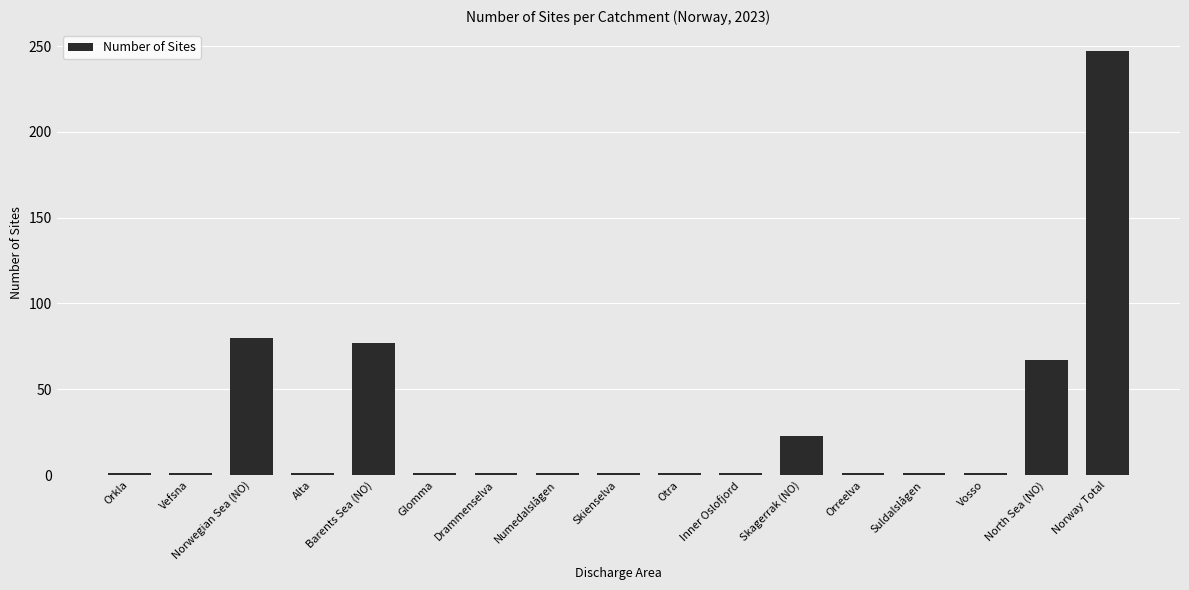

How many series are shown in this chart?

1